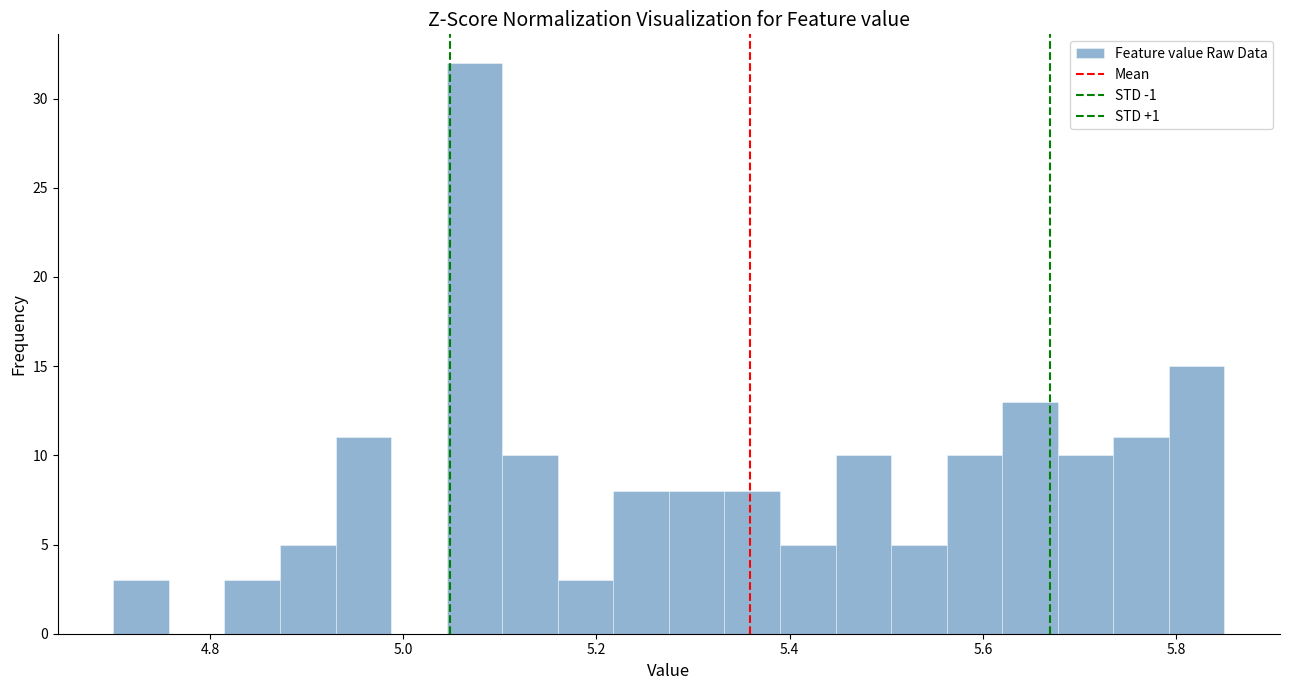

Around what value on the x-axis is the tallest bar? Give the approximate position of its centre, as read against the axis.

5.08